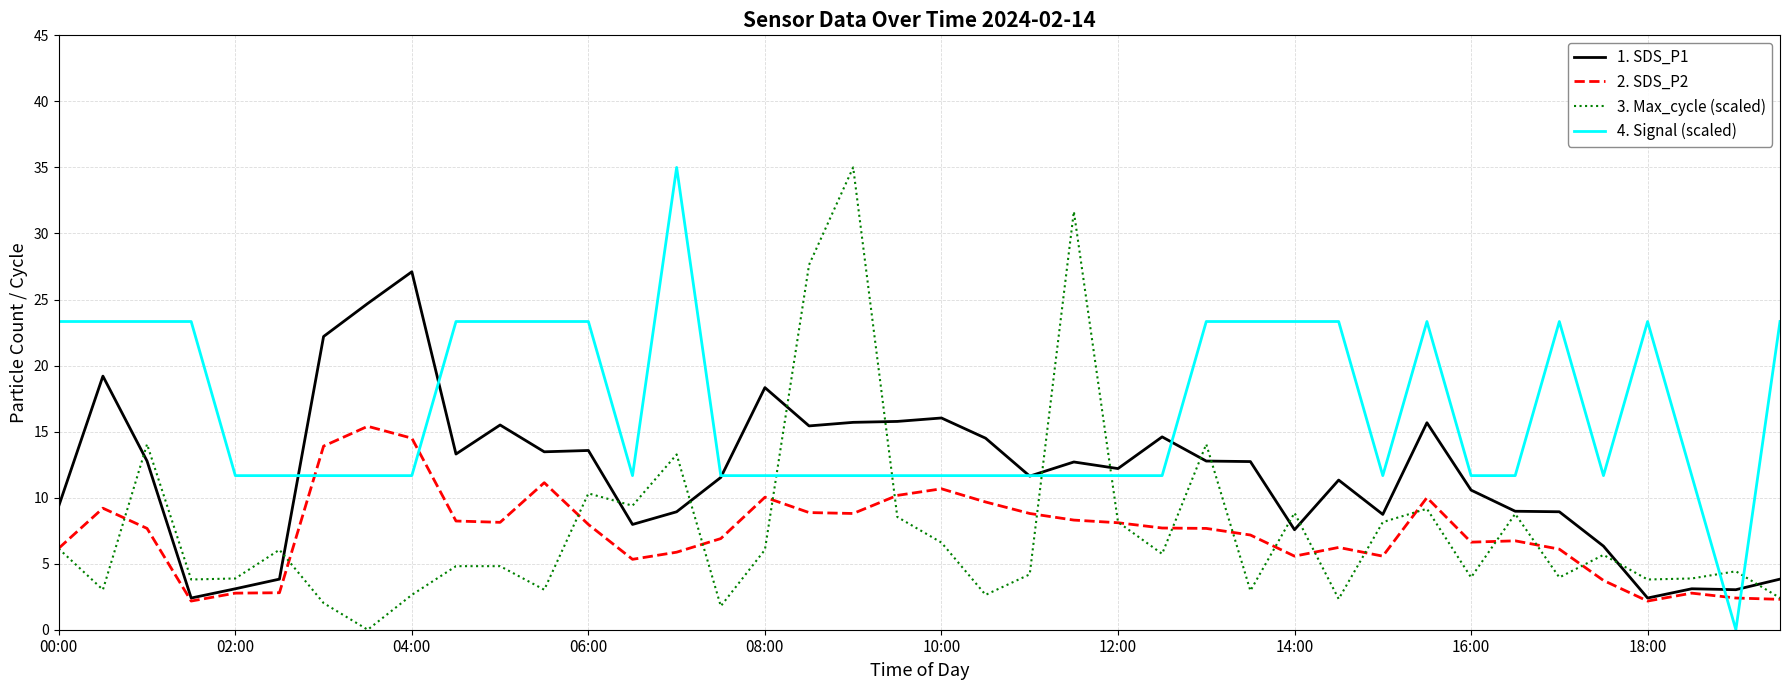

What is the highest value of the 3. Max_cycle (scaled) series?

35.0